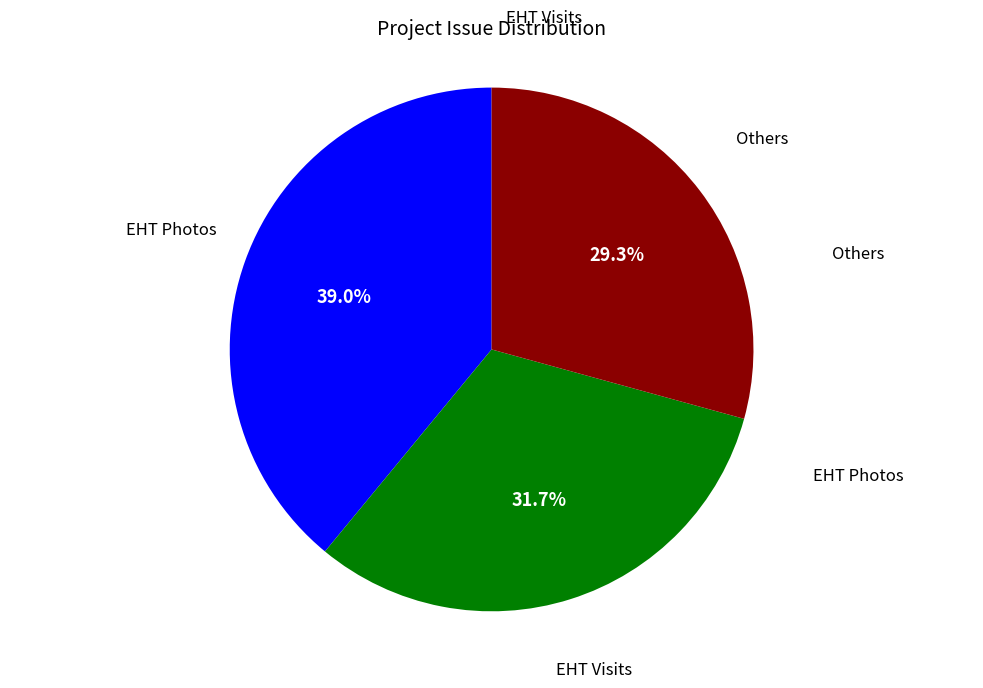

Is there a majority slice in this chart?

No